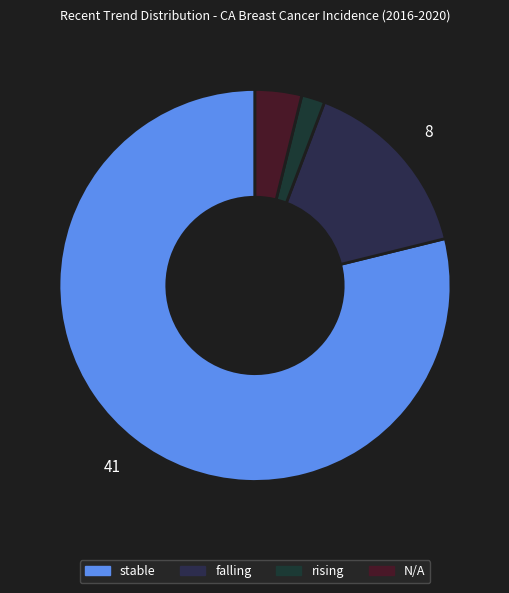

Which category has the biggest portion of the pie?

stable